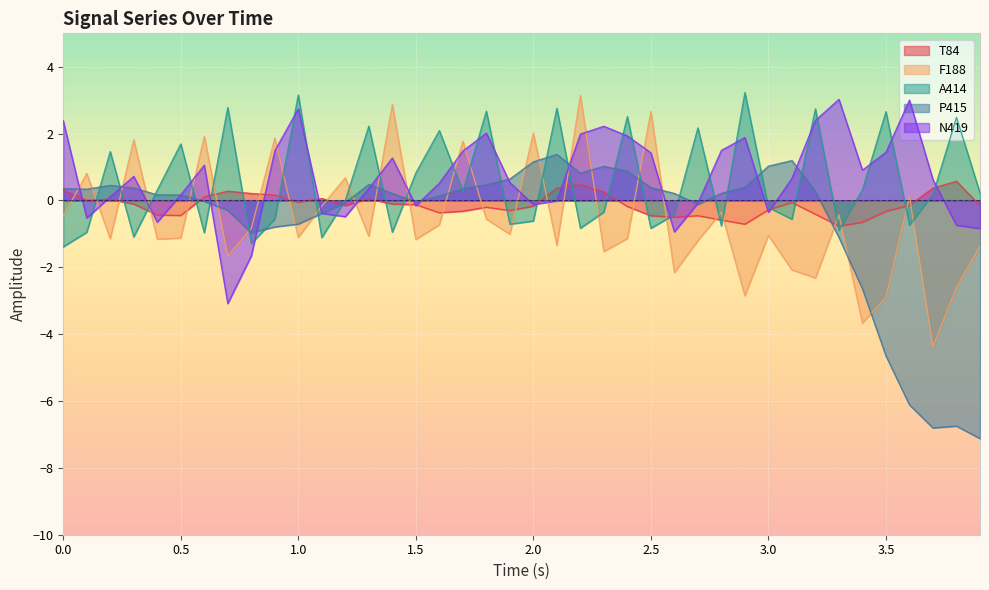

How many lines are shown in the chart?

5